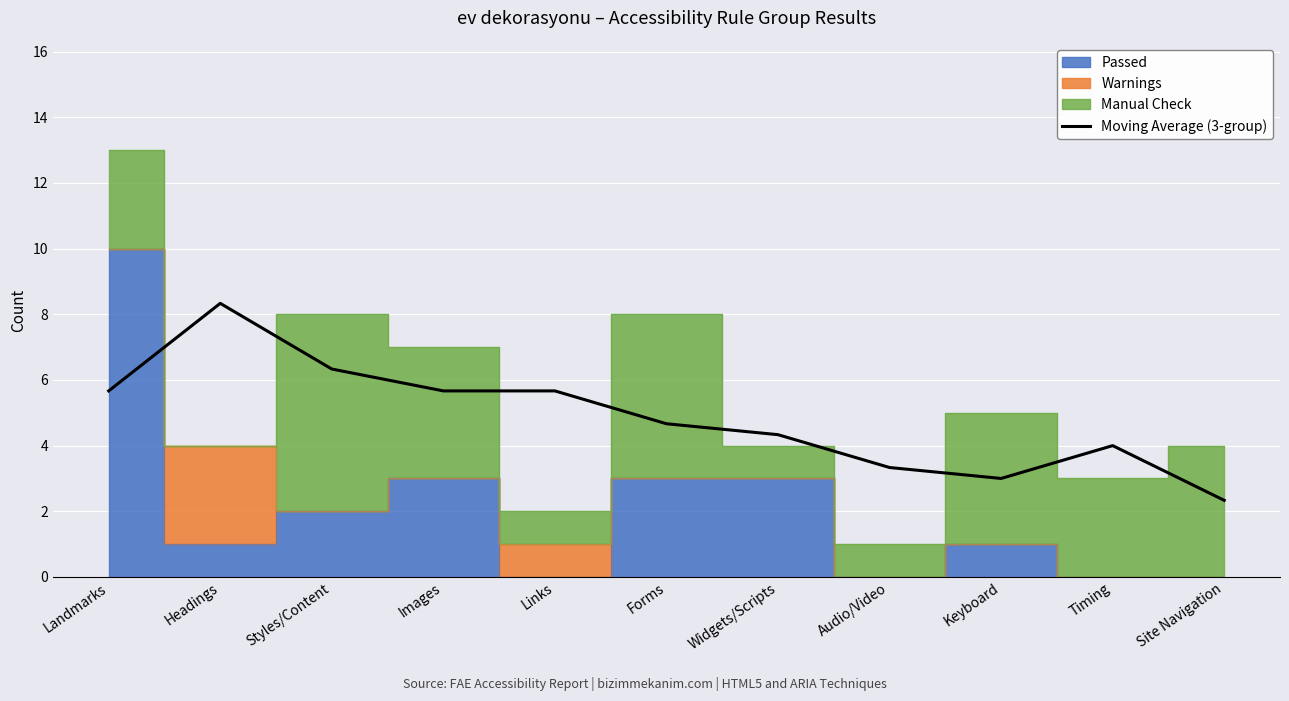

The chart shows a value of 5.7 at Landmarks. True or false?

True